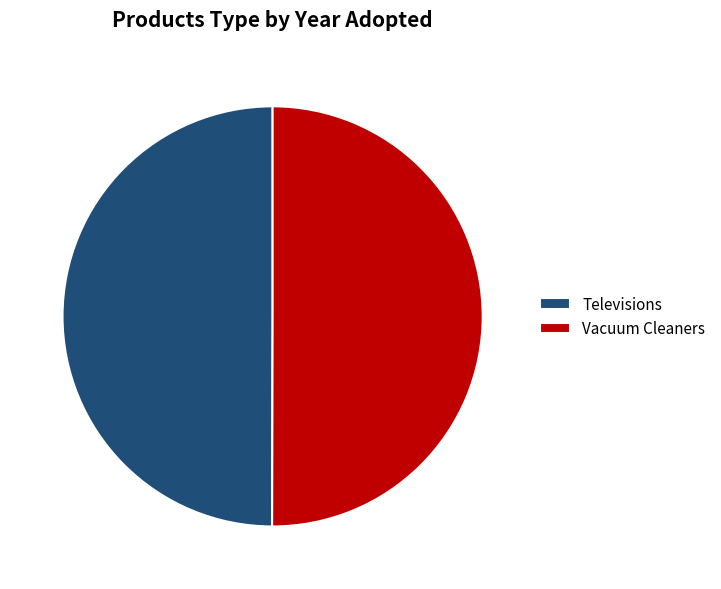

Combined, do Vacuum Cleaners and Televisions account for over 50%?

Yes